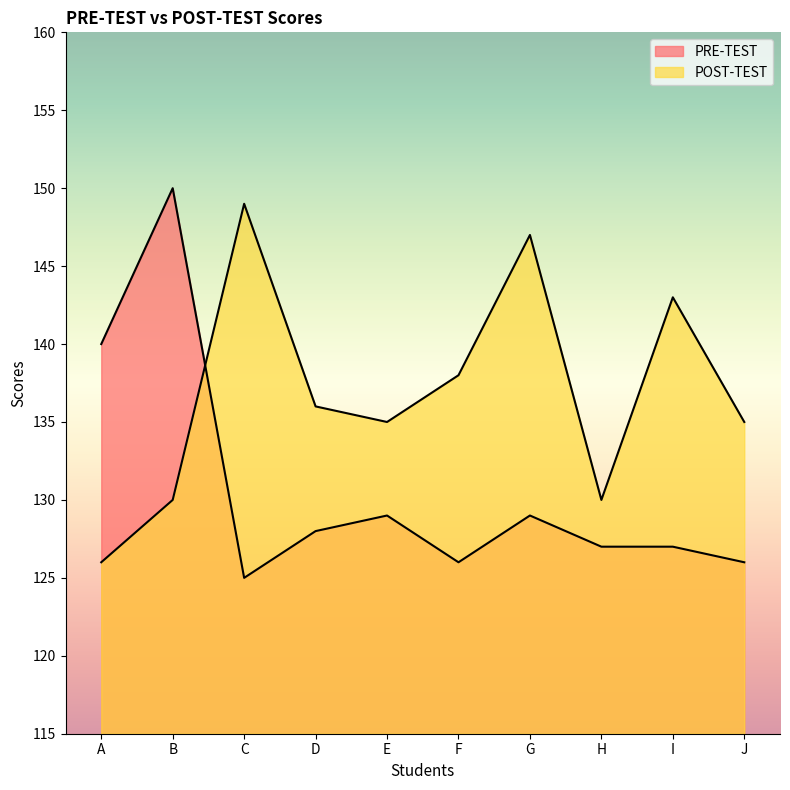

What is the maximum value for PRE-TEST?

150